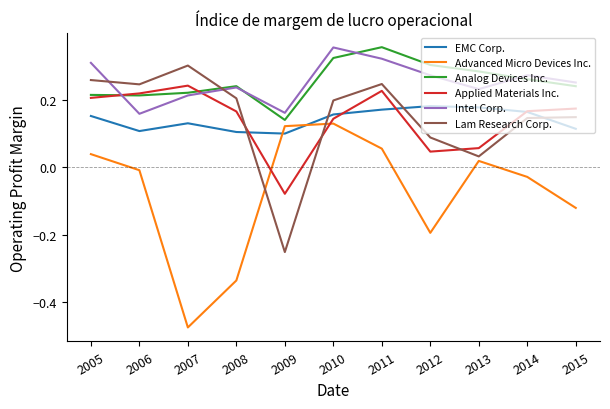

What is the total value across all series at 2008?

0.6